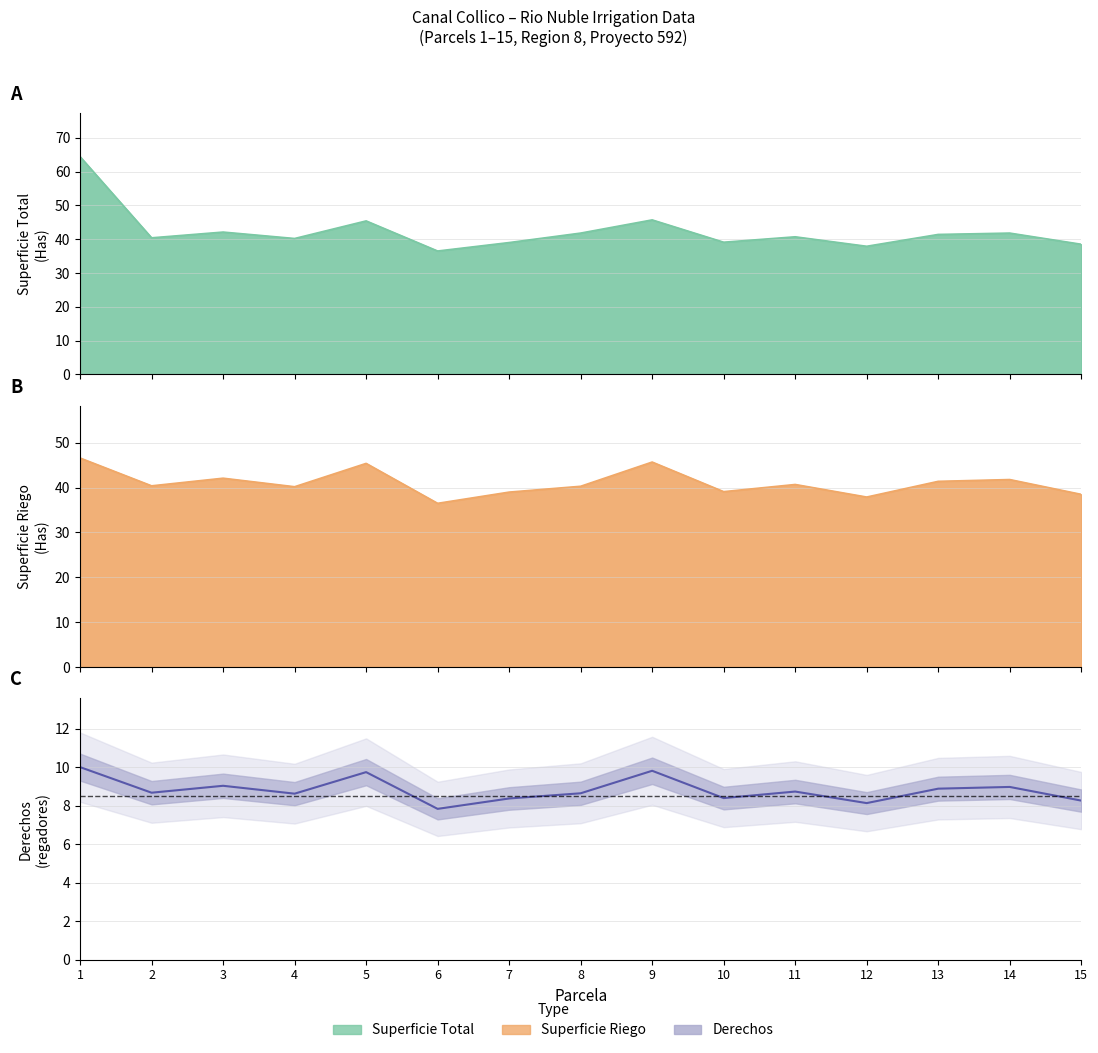

How many distinct data groups are displayed?

3